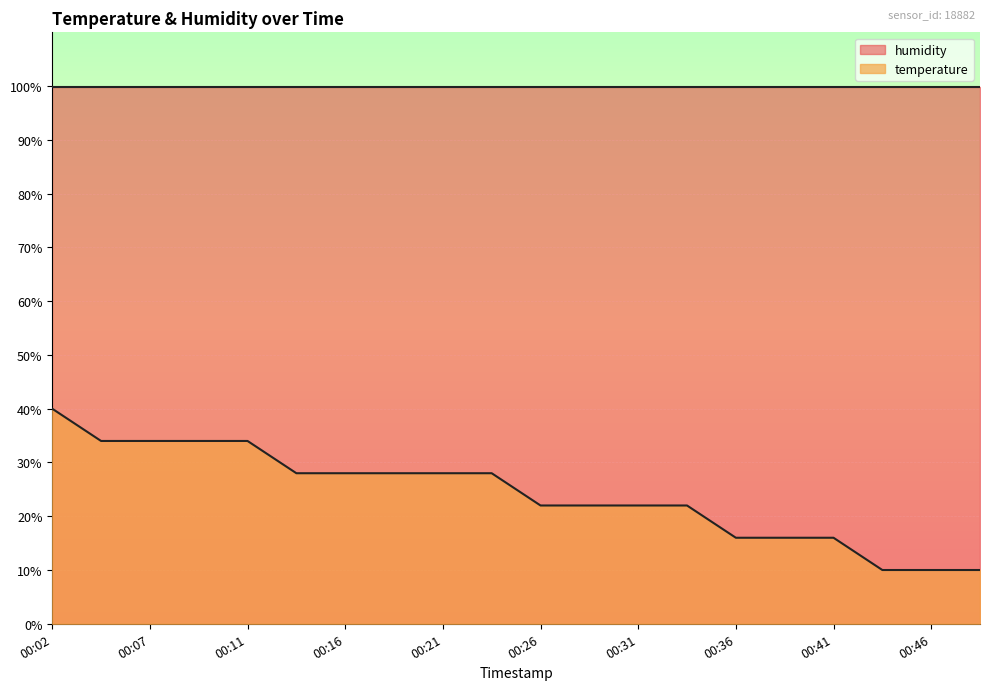

Where is the data nearest to the value 25?

00:26